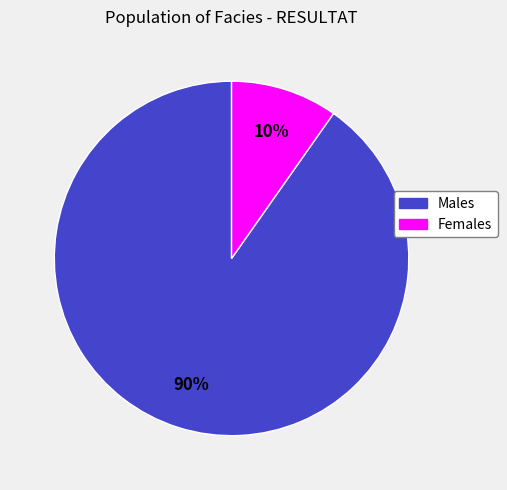

Is there a majority slice in this chart?

Yes